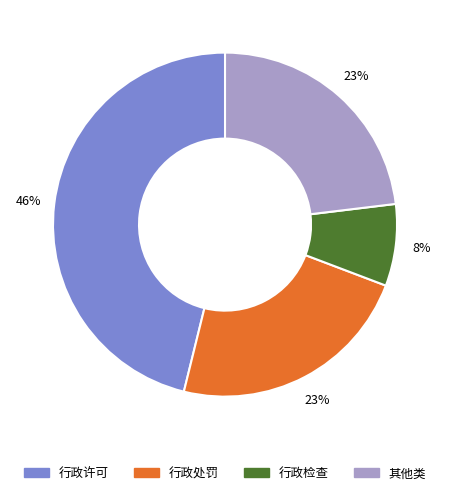

To the nearest percent, what is the average slice percentage?

25%